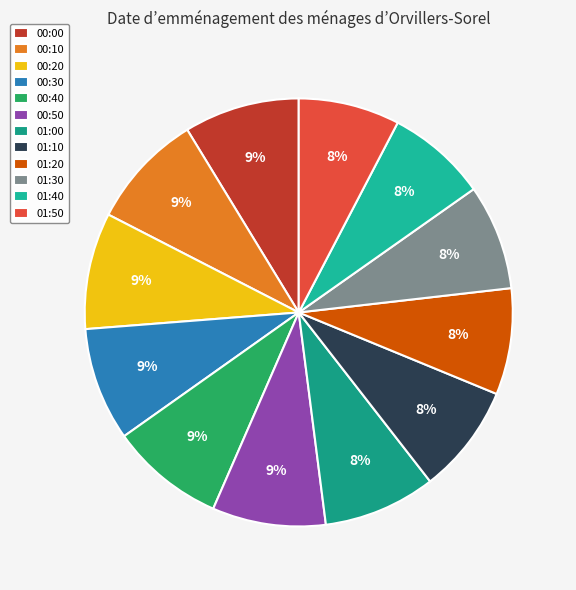

What is the ratio of the value at 00:20 to the value at 01:00?

1.0